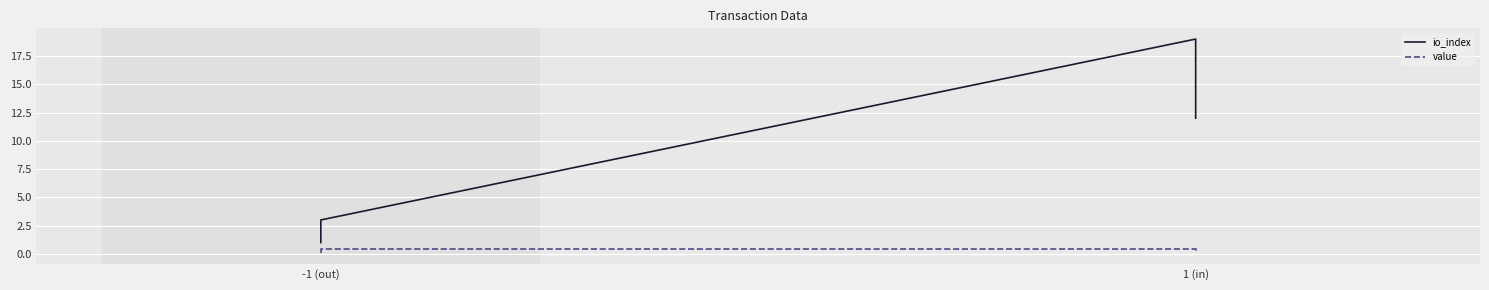

What is the value of the io_index point at the 4th from the left?

12.0